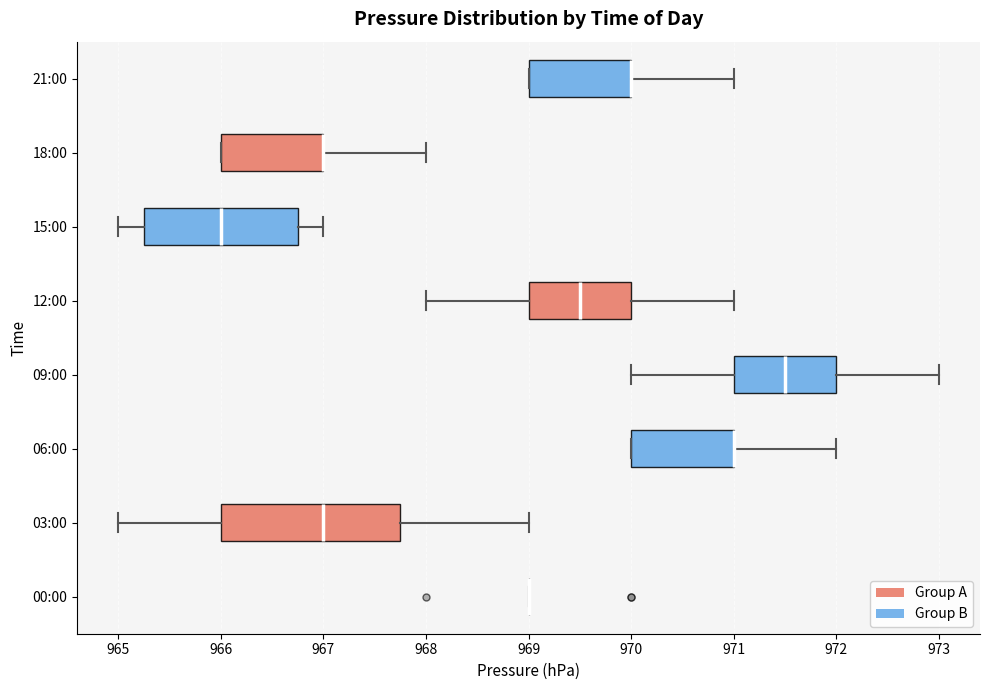

Where does the right whisker of the box for 15:00 end on the x-axis? The values are not printed on the chart, so give them approximately, as read against the axis.

967.0